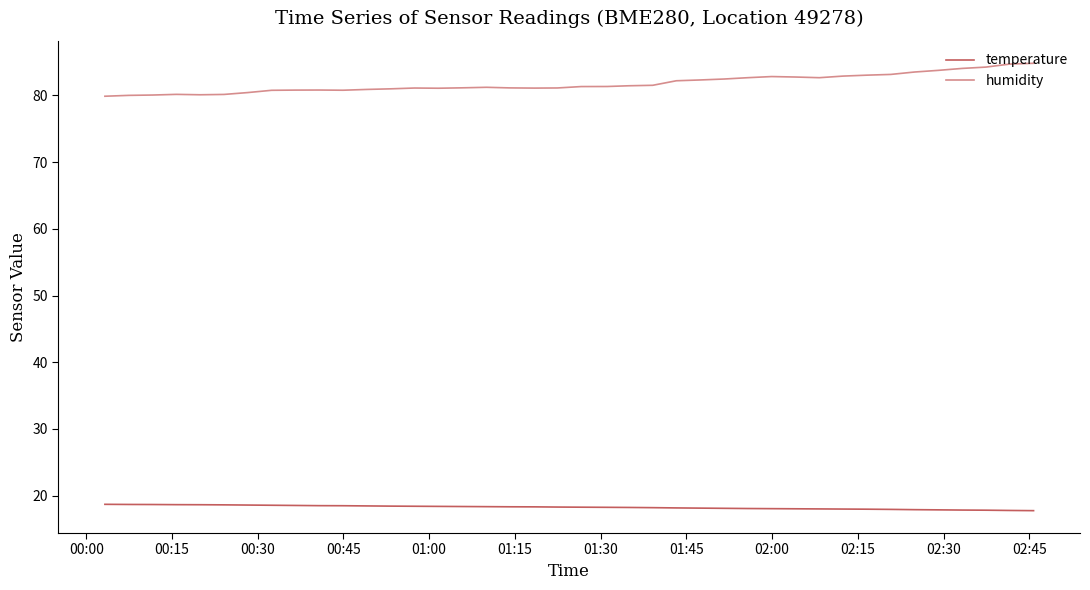

Which series has the largest total across all categories?

humidity